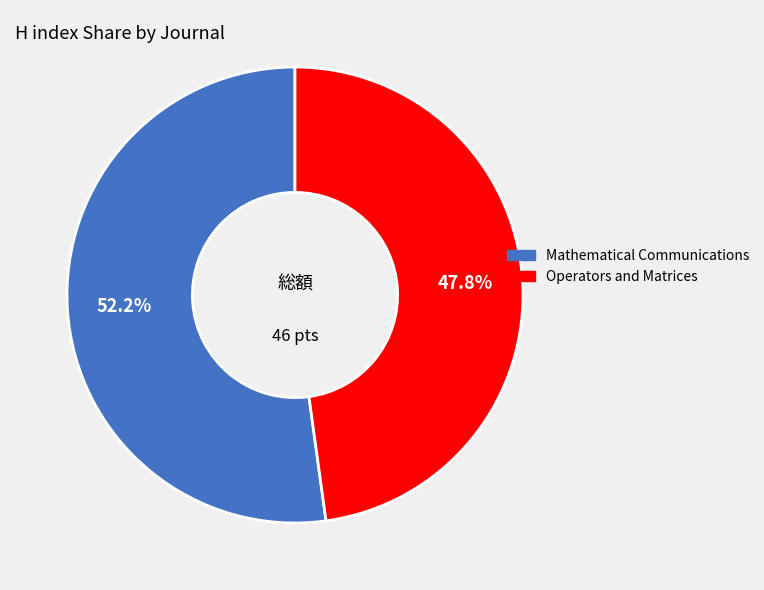

Which slice is the largest?

Mathematical Communications